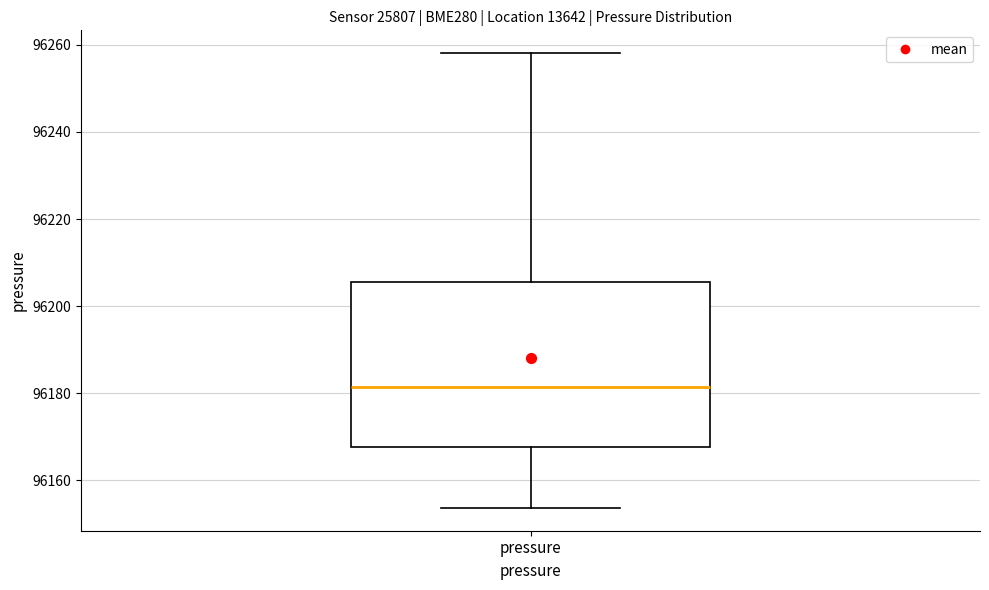

Transcribe this box plot: give where the median line is, the range the box spans, and where the two whiskers end, as read against the y-axis. The values are not printed on the chart, so give them approximately, as read against the axis.

median 96182, box 96168 to 96206, whiskers 96154 to 96258